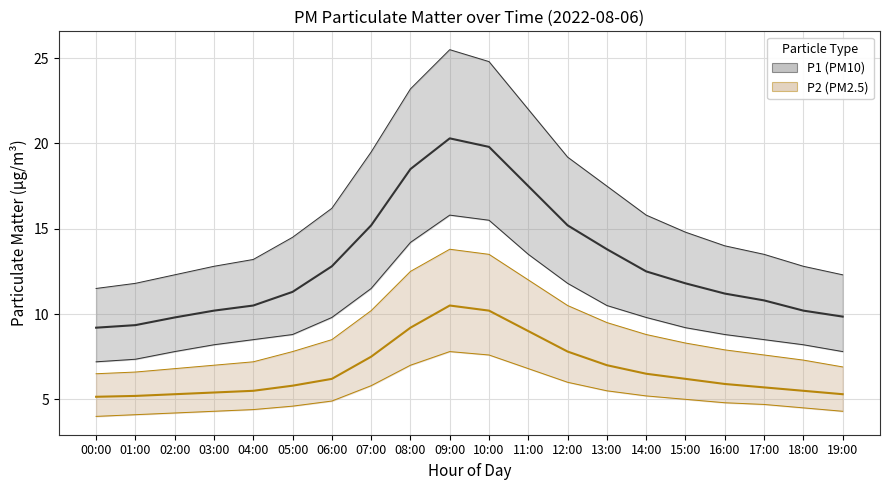

What is the label of the 15th point from the left?

14:00